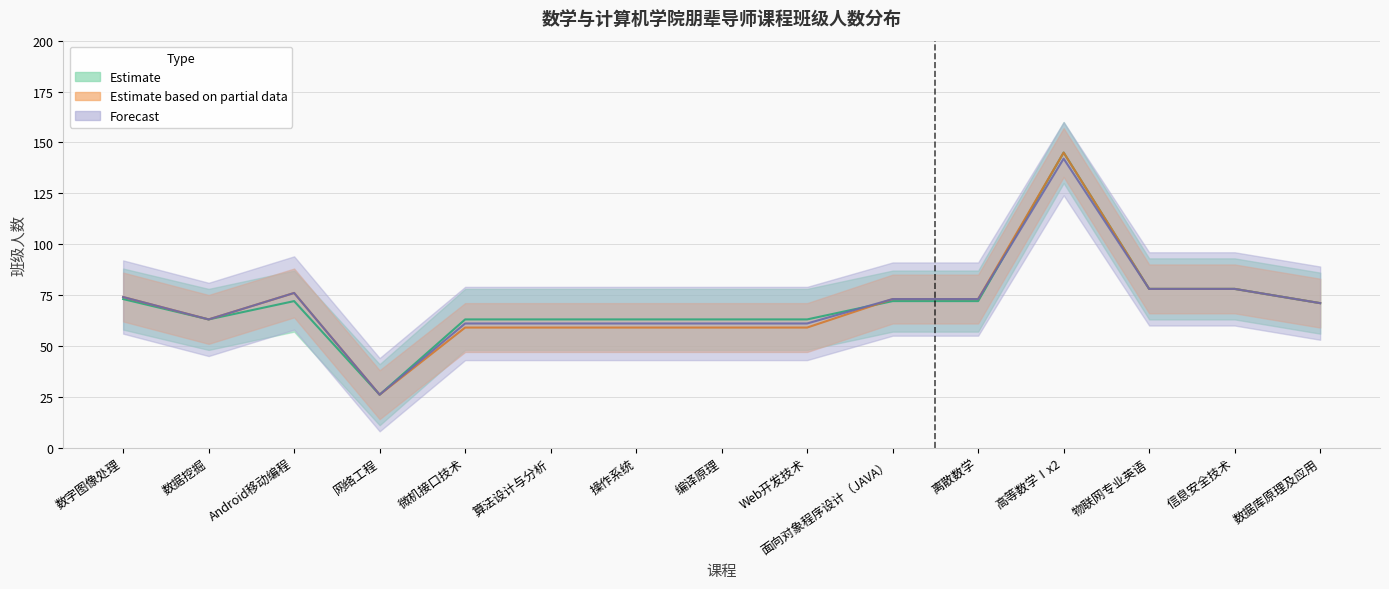

At 操作系统, list the series in order from largest to smallest.

班级人数(Estimate), 班级人数(Forecast), 班级人数(Partial)